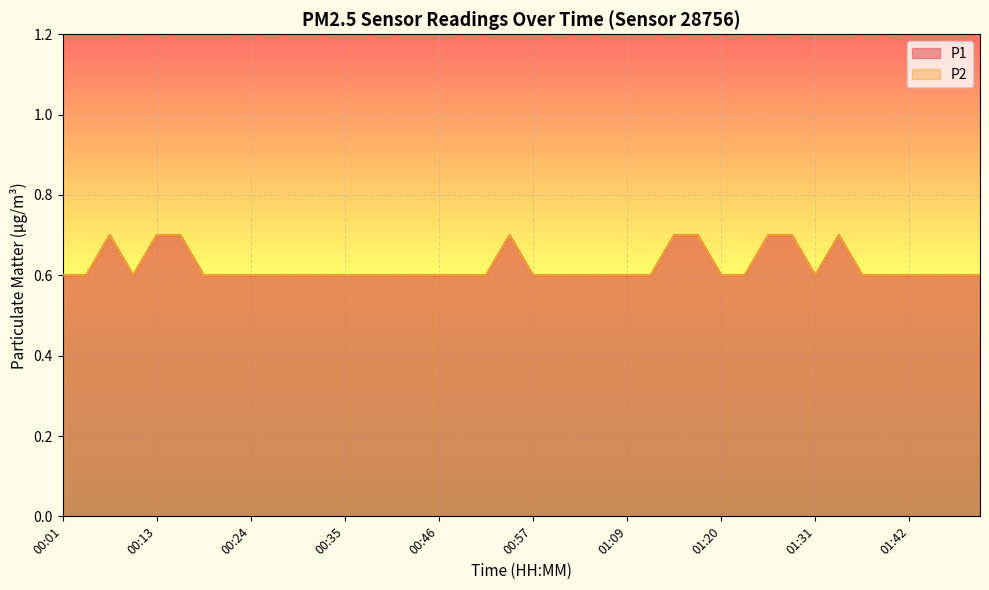

True or false: P1 has a value of 0.6 at 01:03.

True